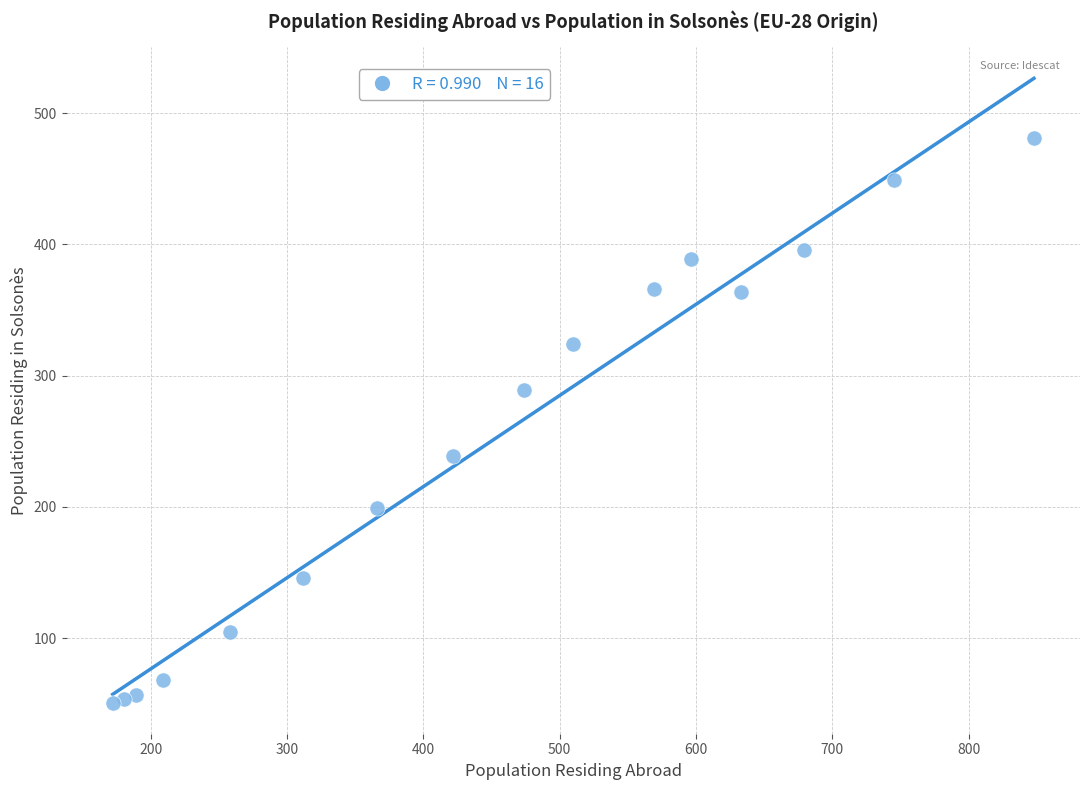

What is the range of X values (max minus min)?

676